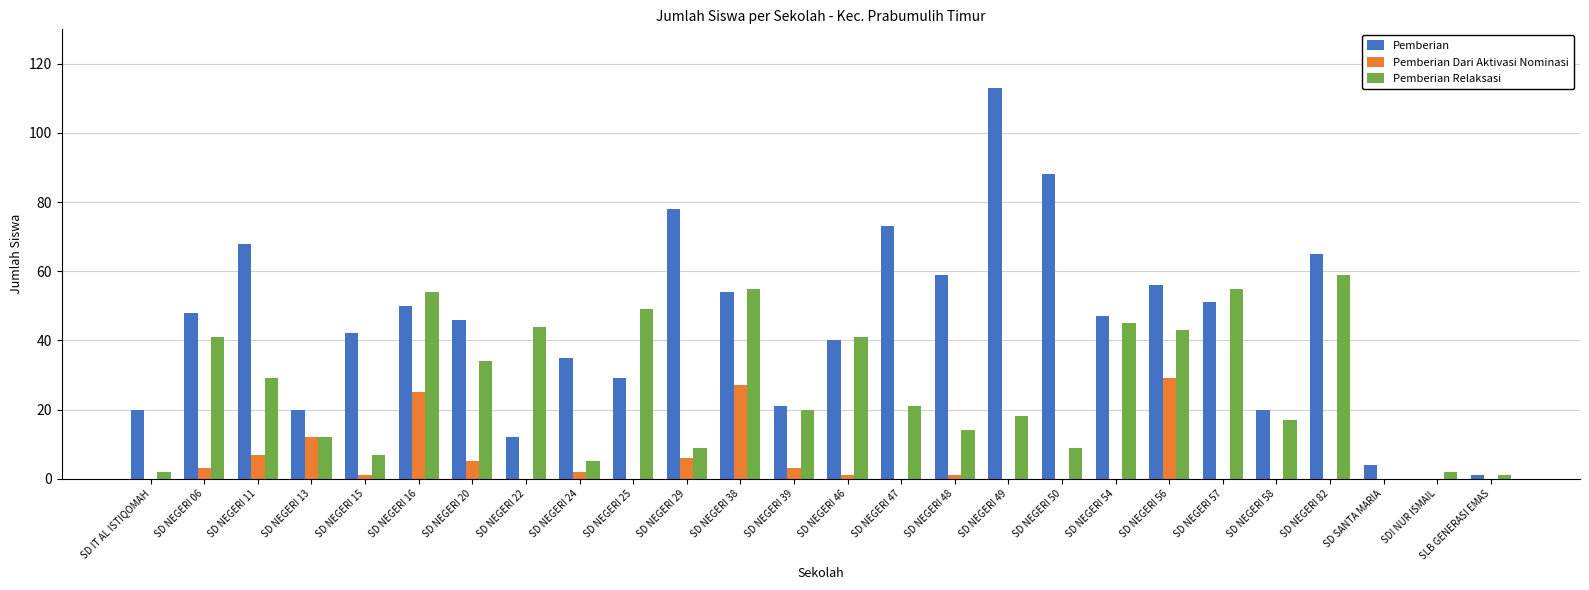

Is the value of Pemberian Relaksasi at SD NEGERI 49 greater than the value of Pemberian at SLB GENERASI EMAS?

Yes